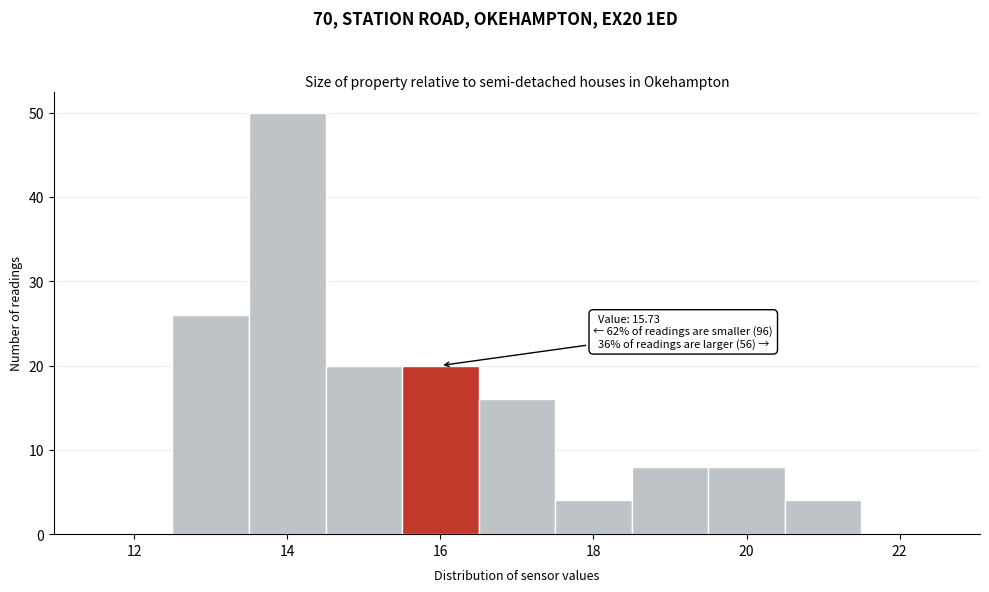

Which range on the x-axis has the tallest bar?

13.5 to 14.5